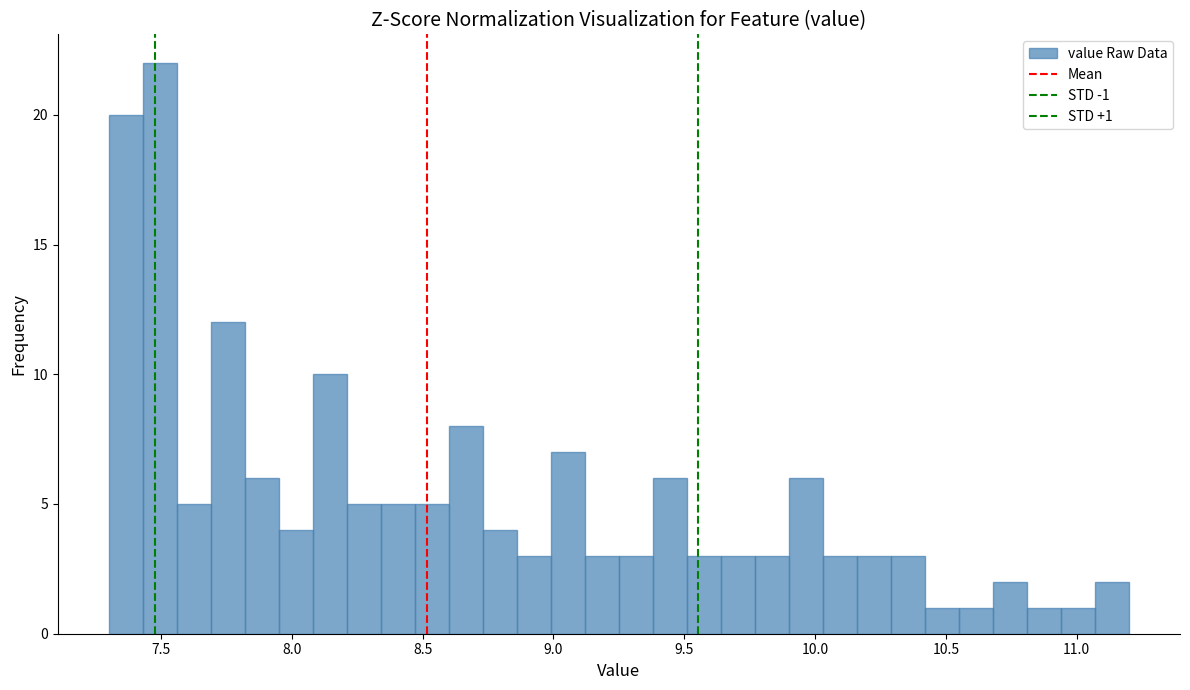

Around what value on the x-axis is the tallest bar? Give the approximate position of its centre, as read against the axis.

7.50